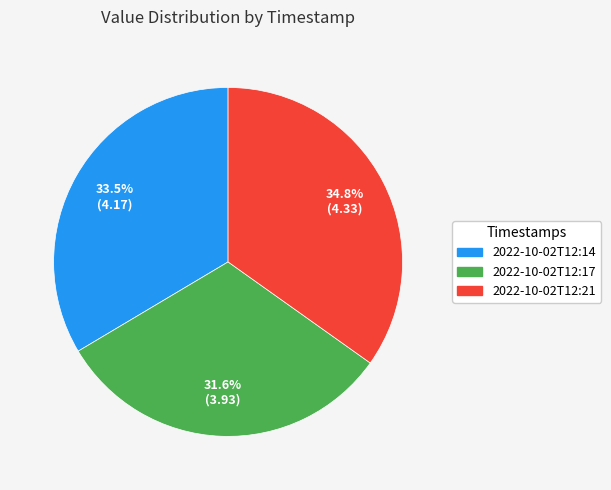

Does any single category account for the majority?

No